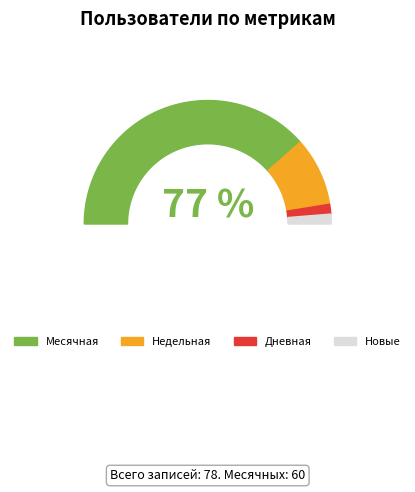

To the nearest percent, what percentage of the pie is 6?

3%